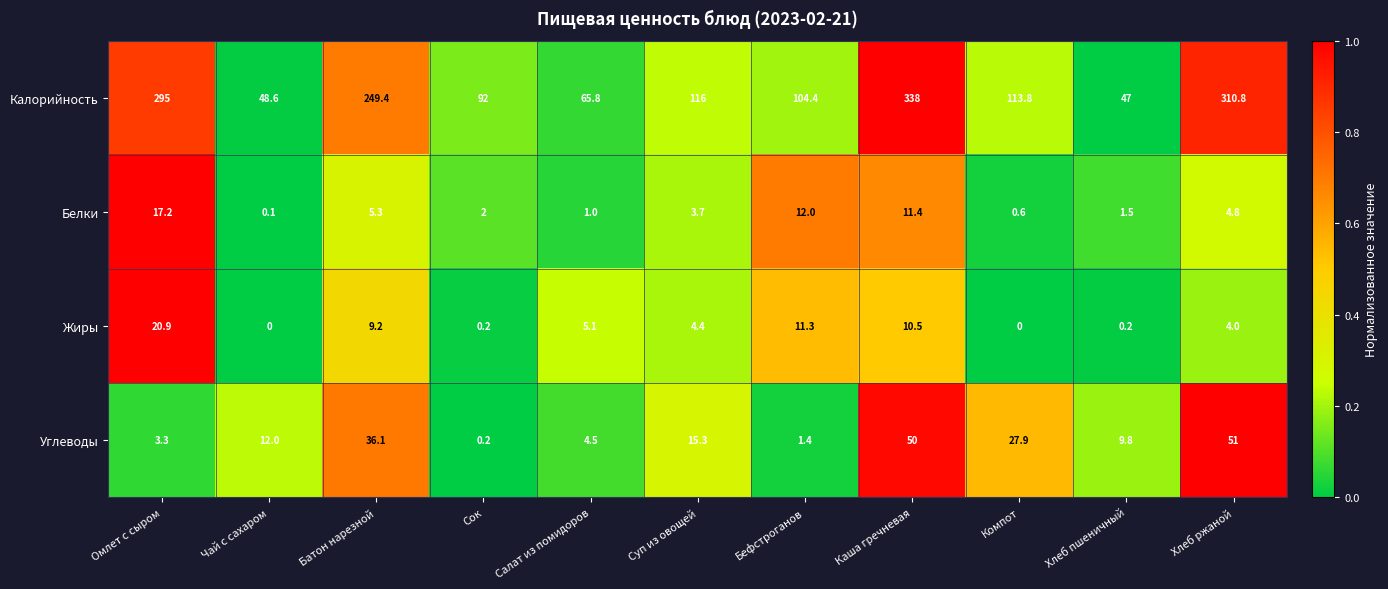

What is the sum of the Углеводы values at Салат из помидоров and Суп из овощей?

19.8